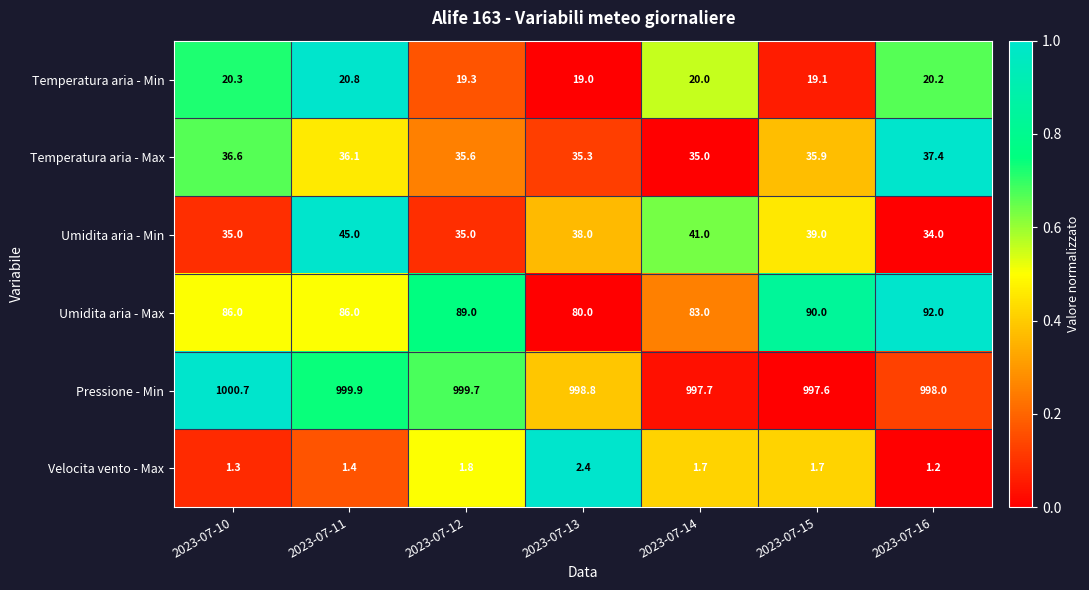

What is the difference between the second highest and second lowest values in the Umidita aria - Max series?

7.0